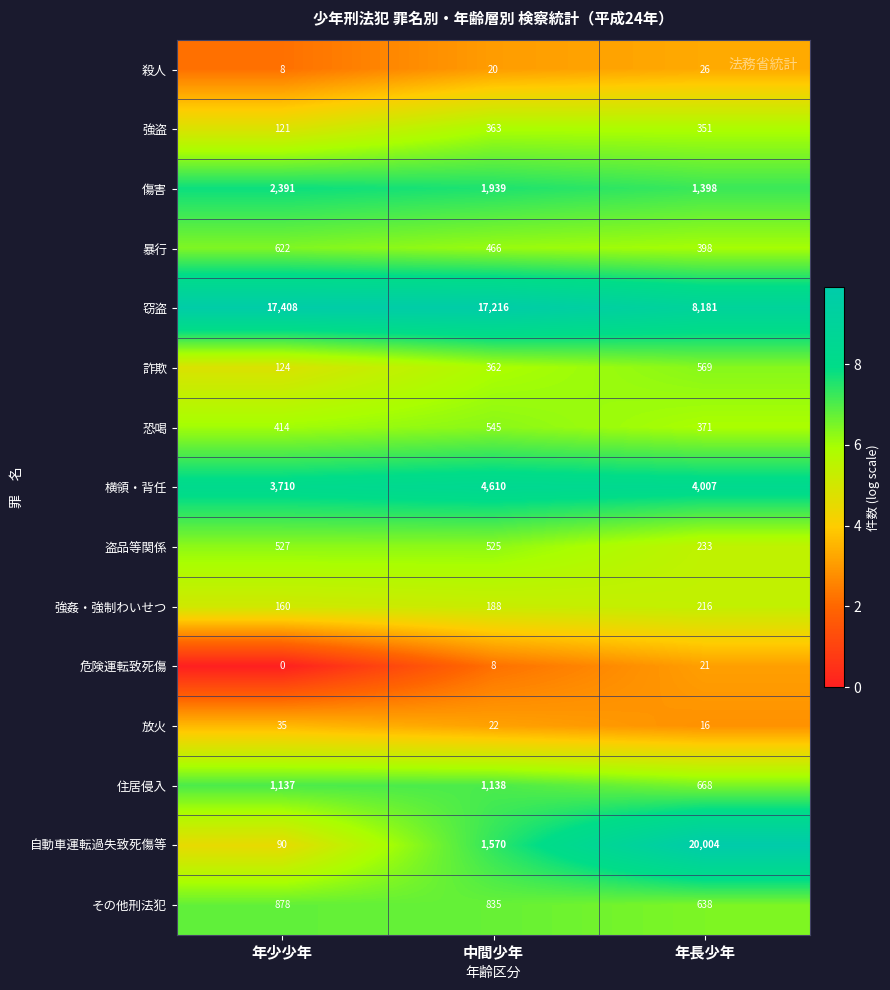

What value does the 強盗 series have at 中間少年?

363